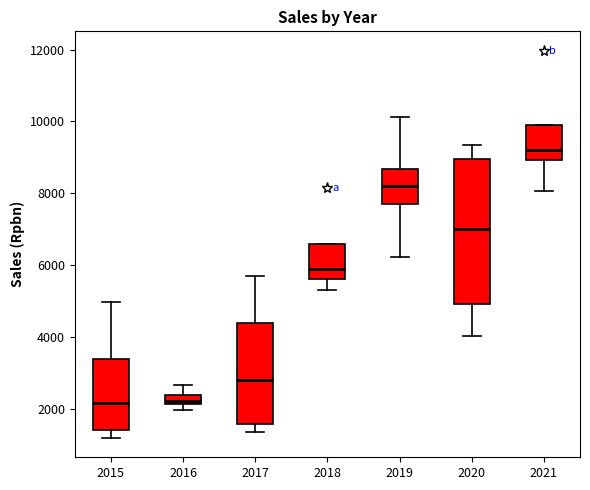

Which box is the tallest, from its lower edge to its upper edge?

2020